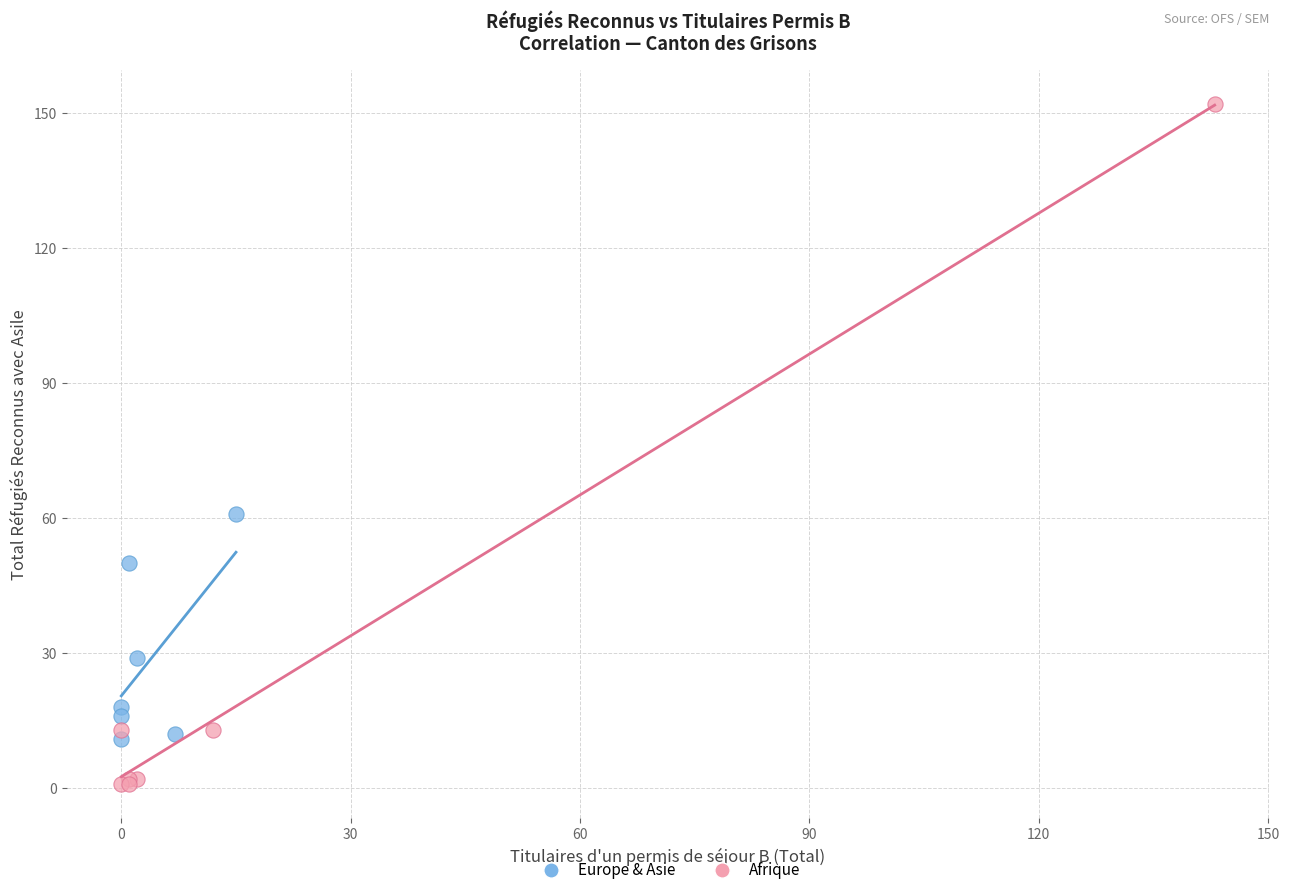

Which series has the largest Y range (max minus min)?

Afrique